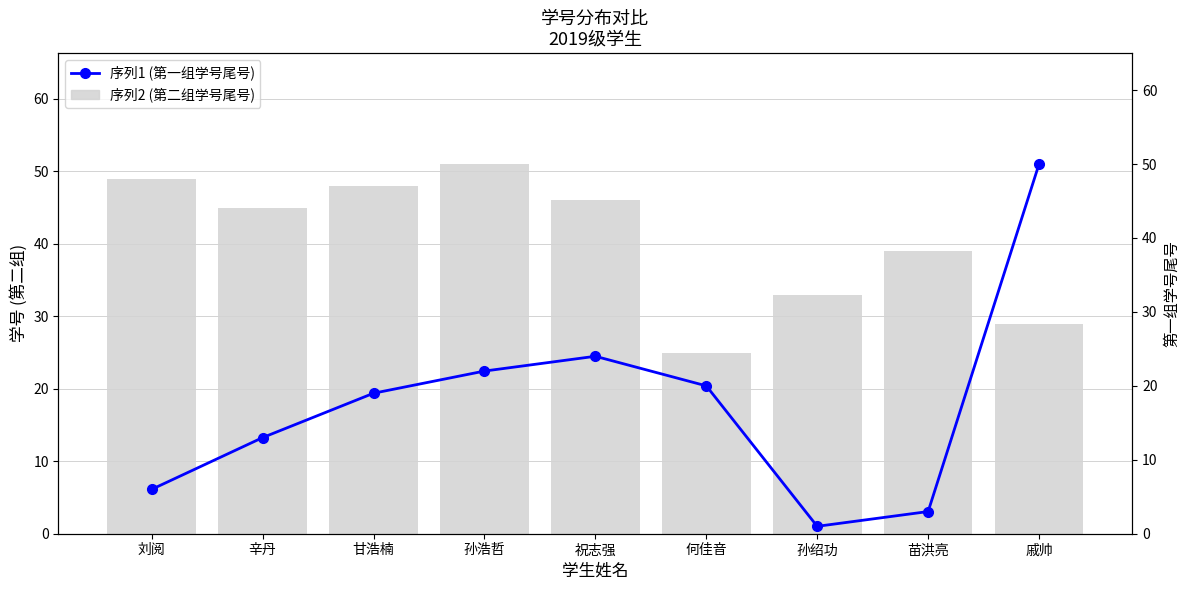

Reading left to right, extract all data points from this chart.

序列2 (第二组学号尾号): 49	45	48	51	46	25	33	39	29
序列1 (第一组学号尾号): 6	13	19	22	24	20	1	3	50